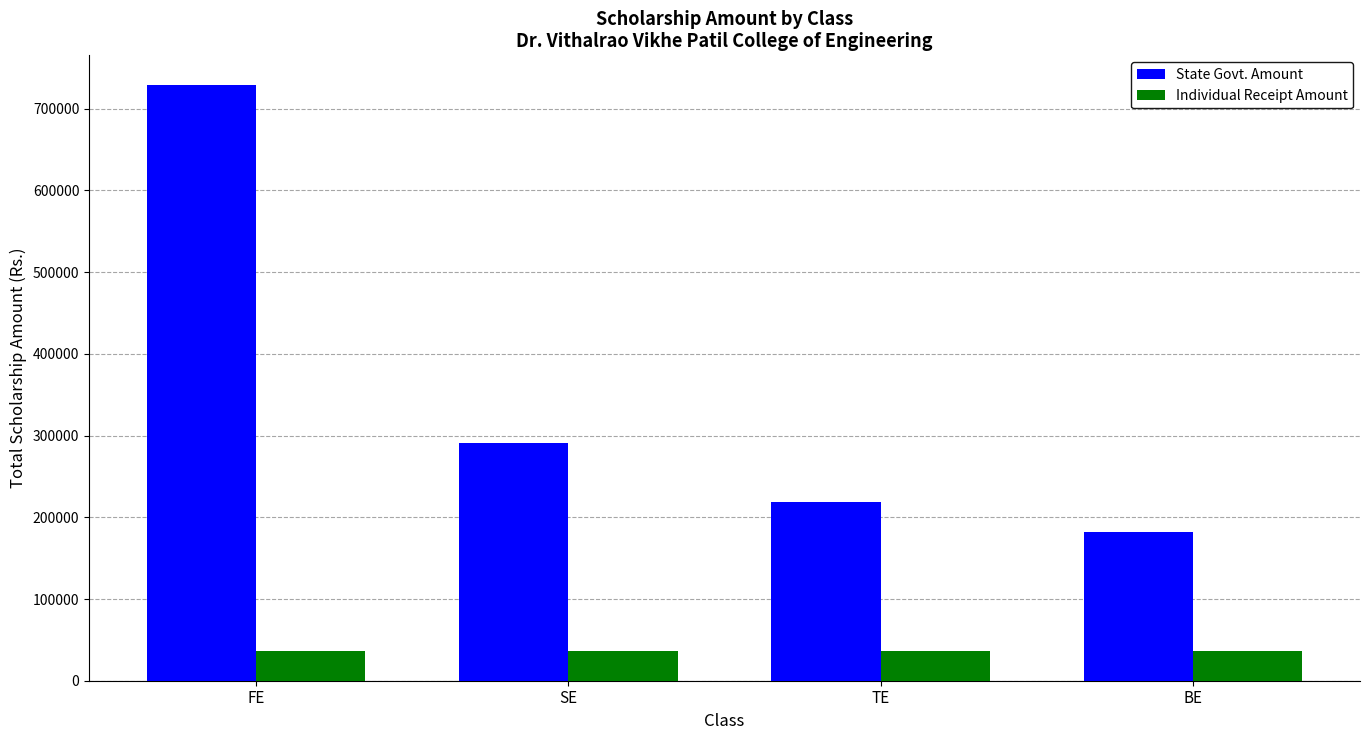

How many data points in Individual Receipt Amount are less than 36815?

2